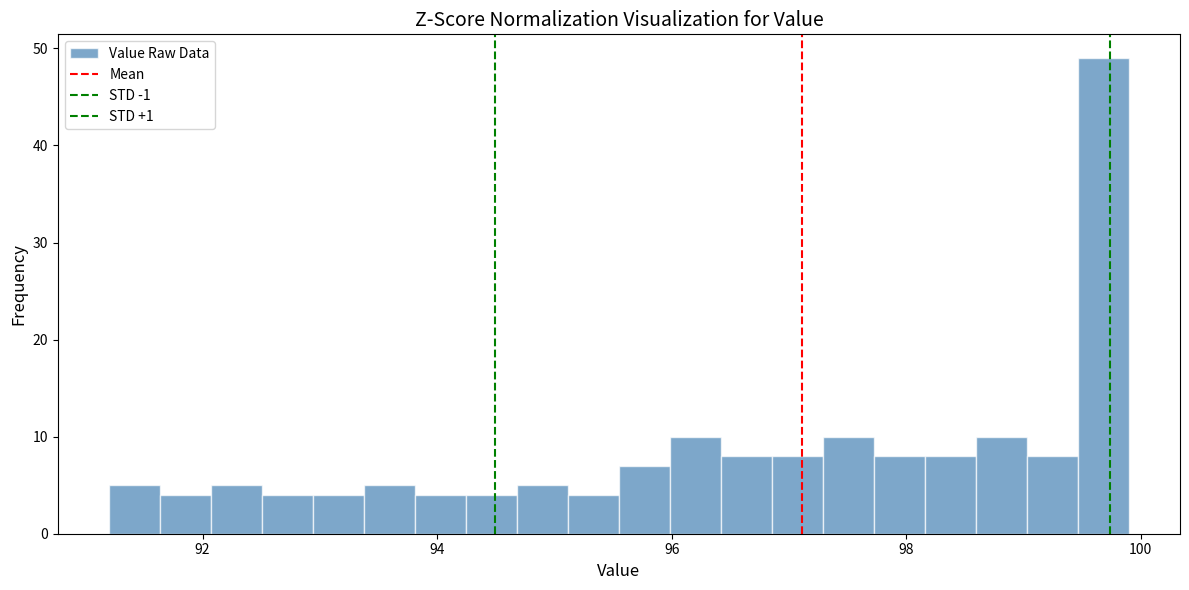

Read against the x-axis, roughly where is the centre of the tallest bar?

99.6